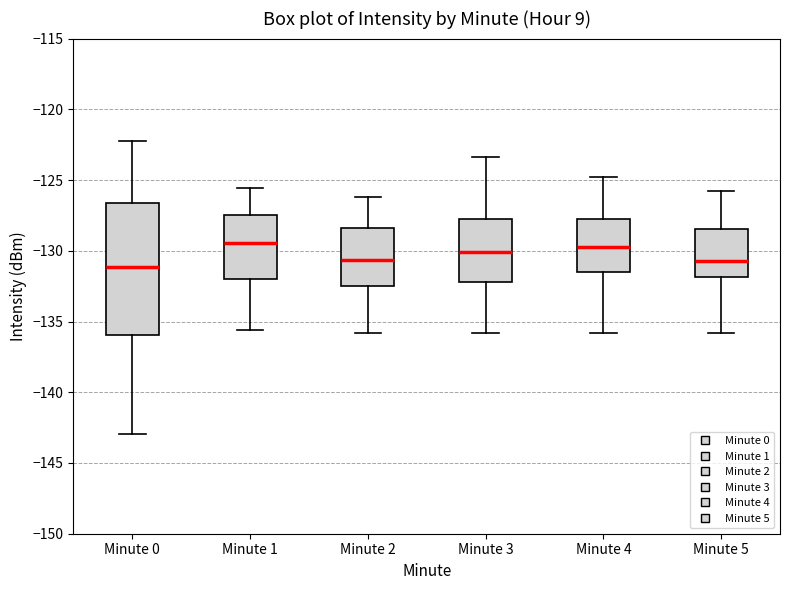

Where does the lower whisker of the box for Minute 1 end on the y-axis? The values are not printed on the chart, so give them approximately, as read against the axis.

-135.5